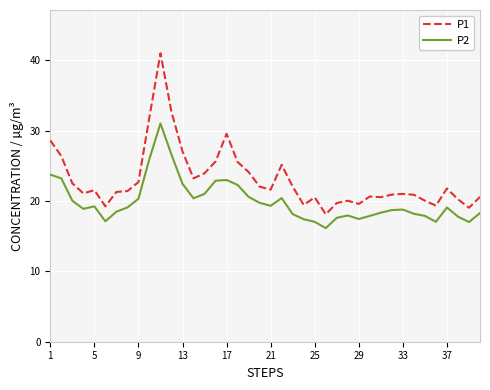

Does the chart display data point markers on the line(s)?

No